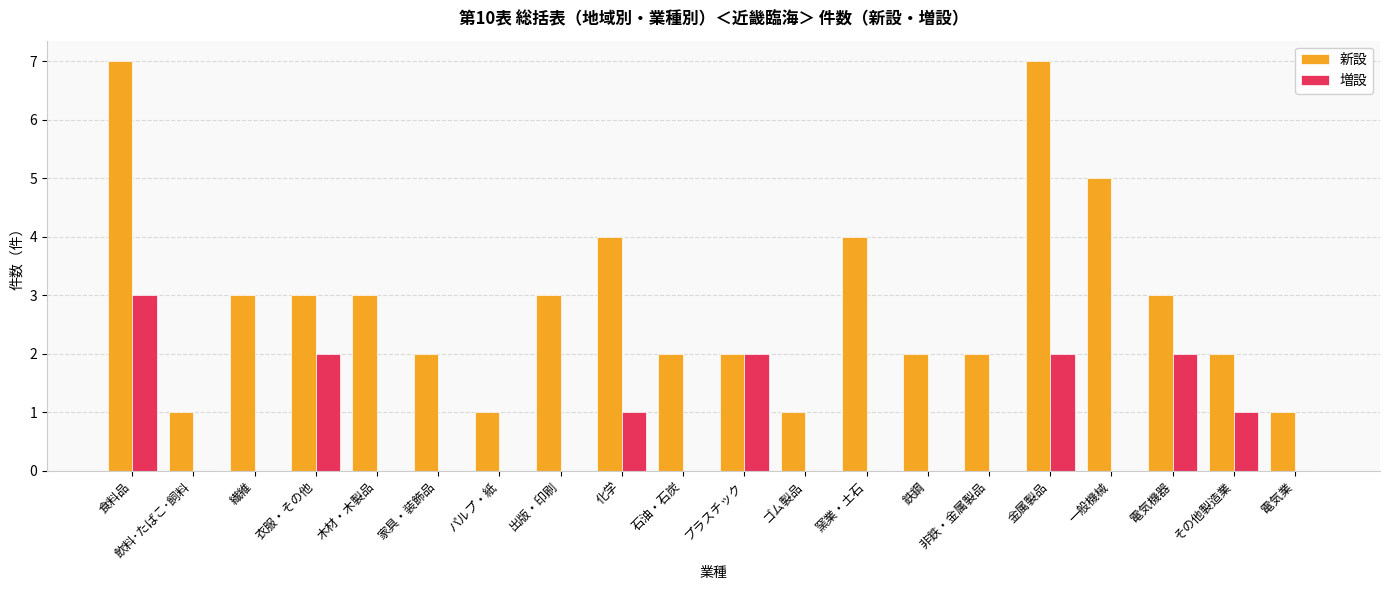

What is the average value of the 新設 series?

3